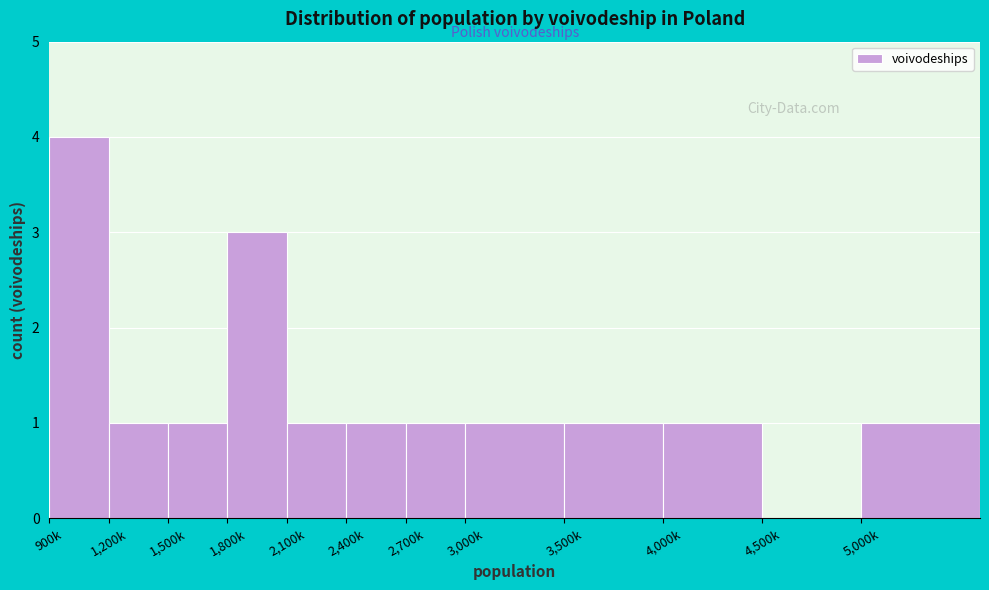

Reading right to left, extract all data points from this chart.

5,000k=1	4,500k=0	4,000k=1	3,500k=1	3,000k=1	2,700k=1	2,400k=1	2,100k=1	1,800k=3	1,500k=1	1,200k=1	900k=4